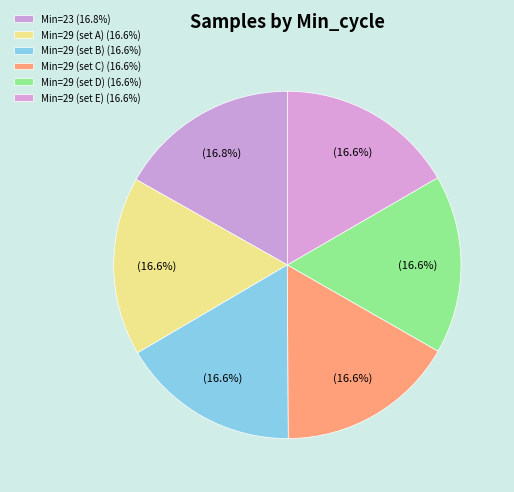

Is there a majority slice in this chart?

No